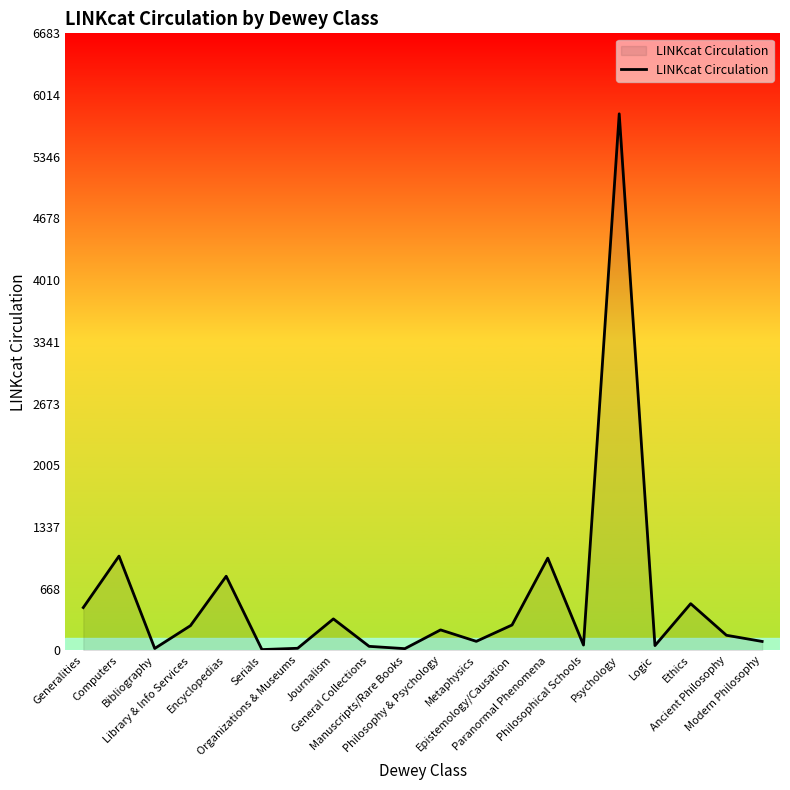

What is the change in value from Journalism to Philosophical Schools?

-283